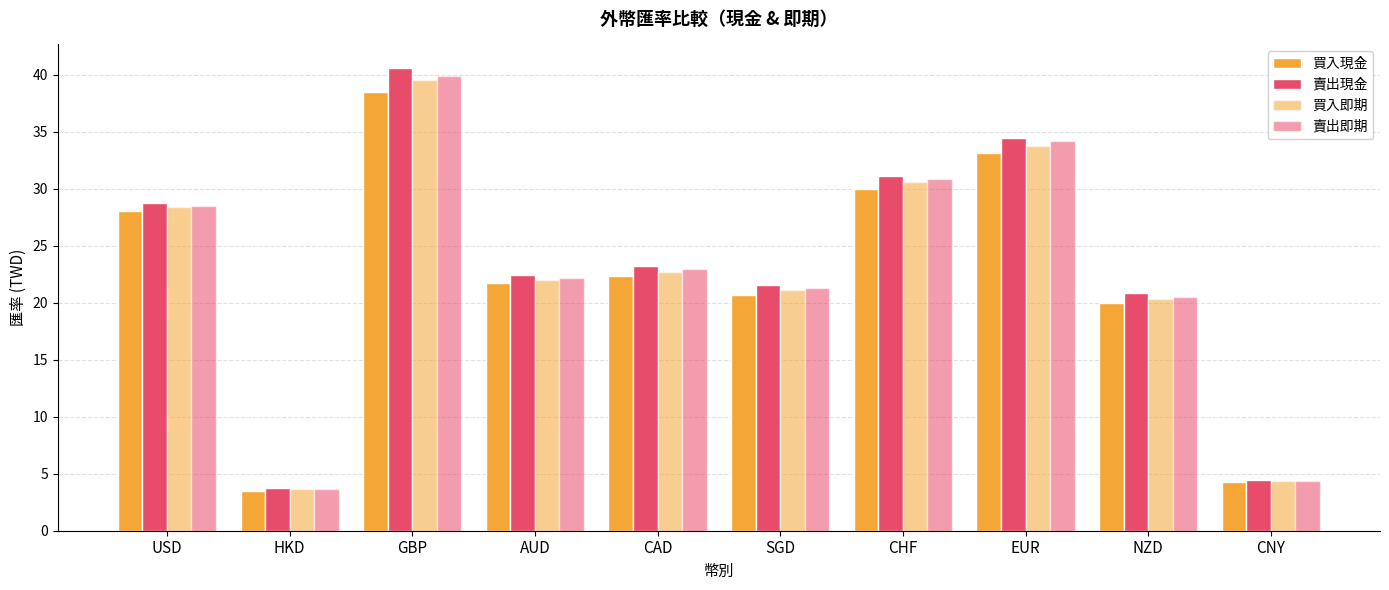

Reading right to left, list all the values displayed in this chart.

買入現金: CNY=4.3	NZD=20.0	EUR=33.1	CHF=29.9	SGD=20.6	CAD=22.3	AUD=21.7	GBP=38.5	HKD=3.5	USD=28.1
賣出現金: CNY=4.4	NZD=20.8	EUR=34.5	CHF=31.1	SGD=21.6	CAD=23.2	AUD=22.5	GBP=40.6	HKD=3.7	USD=28.7
買入即期: CNY=4.3	NZD=20.3	EUR=33.8	CHF=30.6	SGD=21.1	CAD=22.7	AUD=22.0	GBP=39.5	HKD=3.6	USD=28.4
賣出即期: CNY=4.4	NZD=20.5	EUR=34.2	CHF=30.9	SGD=21.3	CAD=22.9	AUD=22.2	GBP=39.9	HKD=3.7	USD=28.5